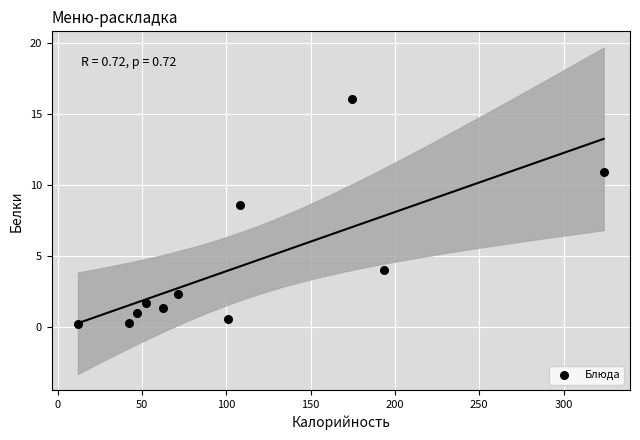

What is the average X value?

108.1